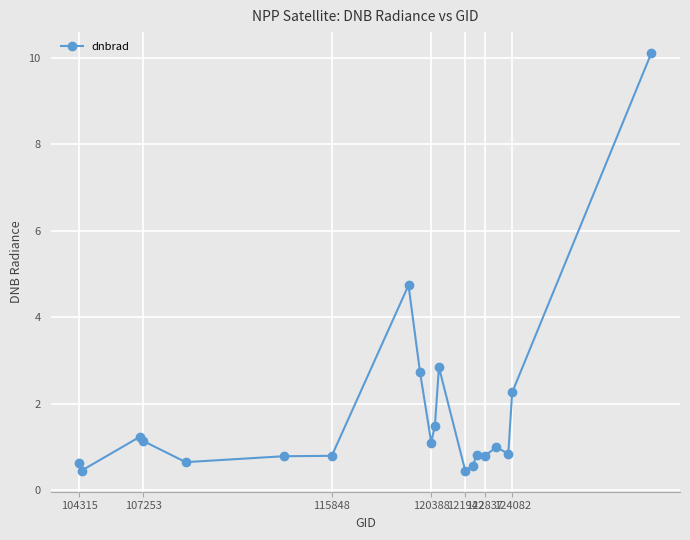

True or false: there are more than 2 points higher than both neighbors.

True